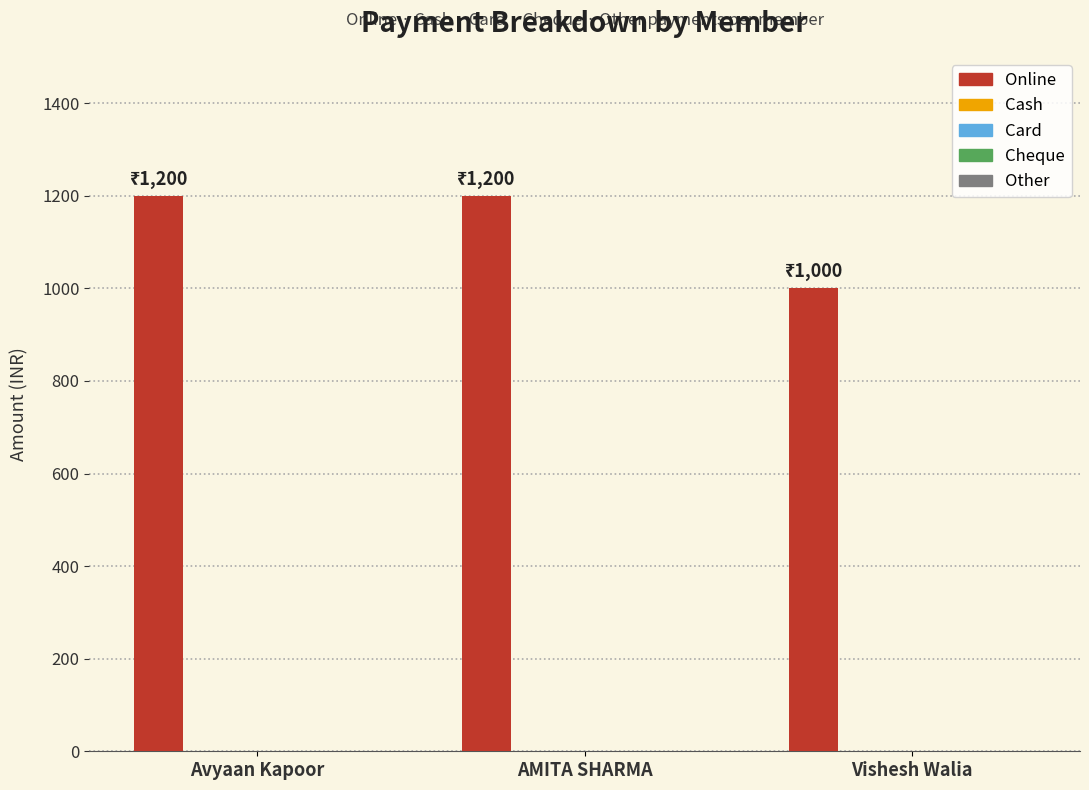

What is the minimum value shown in the chart?

1000